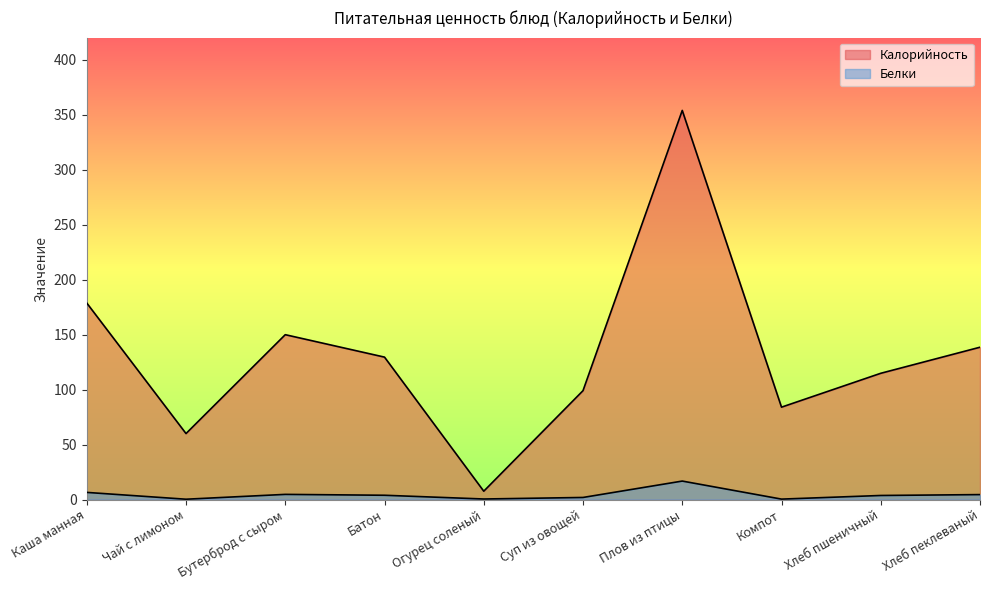

Which series has the largest total across all categories?

Калорийность